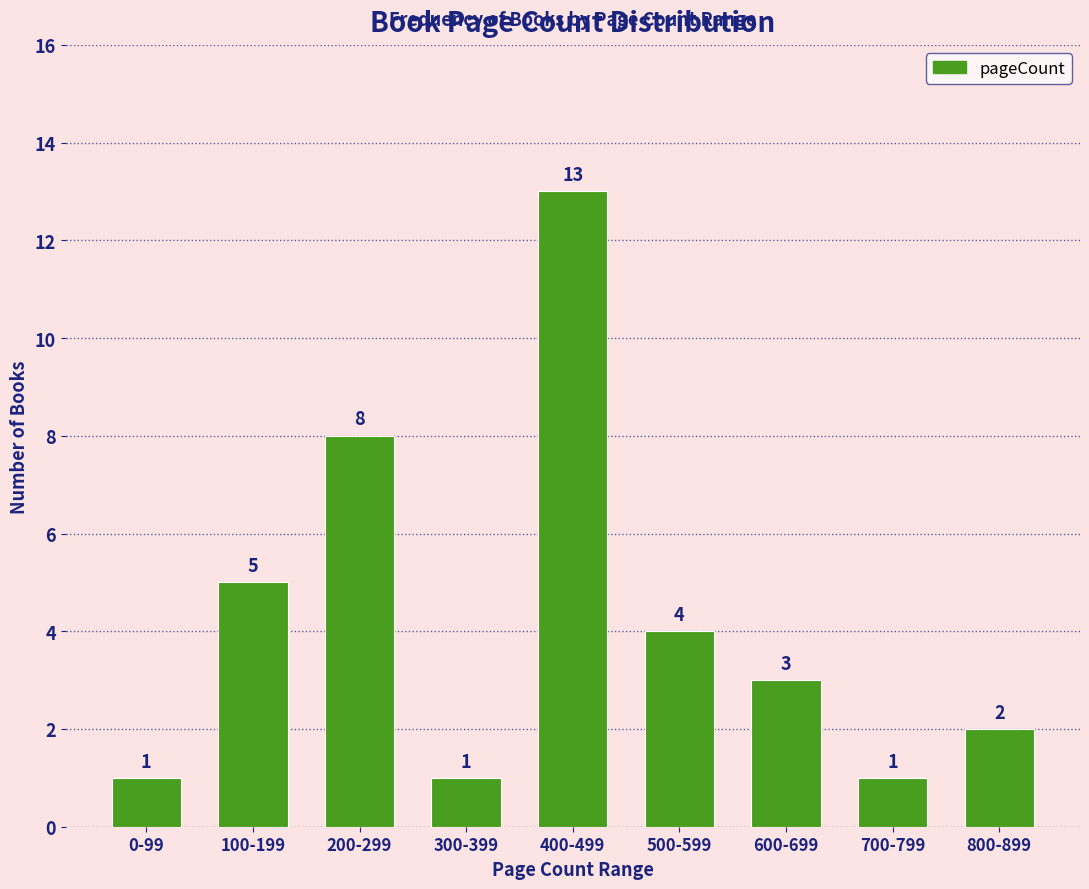

Reading left to right, list all the values displayed in this chart.

1	5	8	1	13	4	3	1	2